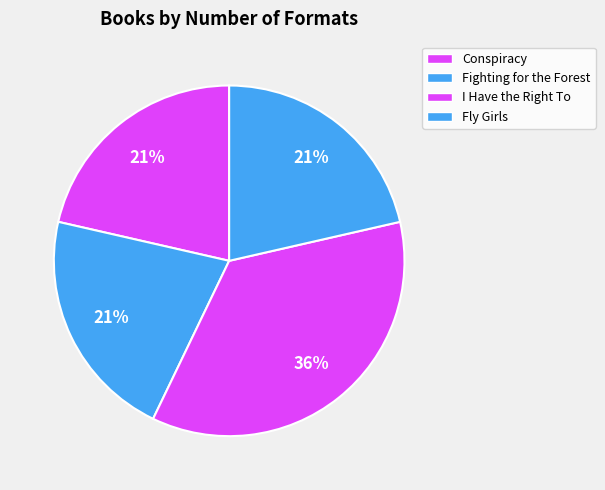

Is it true that Fighting for the Forest is 21% of the pie?

True